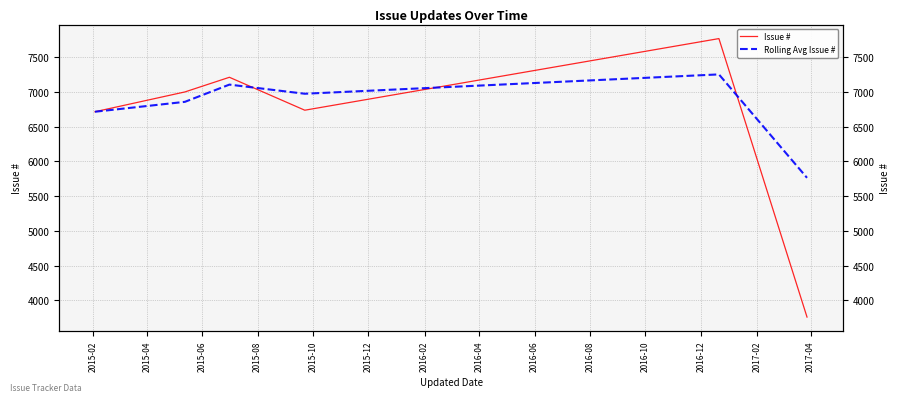

At which label is Issue # closest to 5764?

2015-02